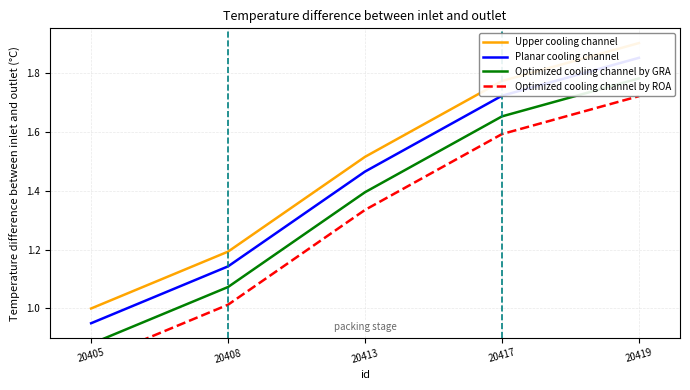

Reading left to right, transcribe all the data shown in this chart.

Upper cooling channel: 20405=1.0	20408=1.2	20413=1.5	20417=1.8	20419=1.9
Planar cooling channel: 20405=0.9	20408=1.1	20413=1.5	20417=1.7	20419=1.8
Optimized cooling channel by GRA: 20405=0.9	20408=1.1	20413=1.4	20417=1.7	20419=1.8
Optimized cooling channel by ROA: 20405=0.8	20408=1.0	20413=1.3	20417=1.6	20419=1.7